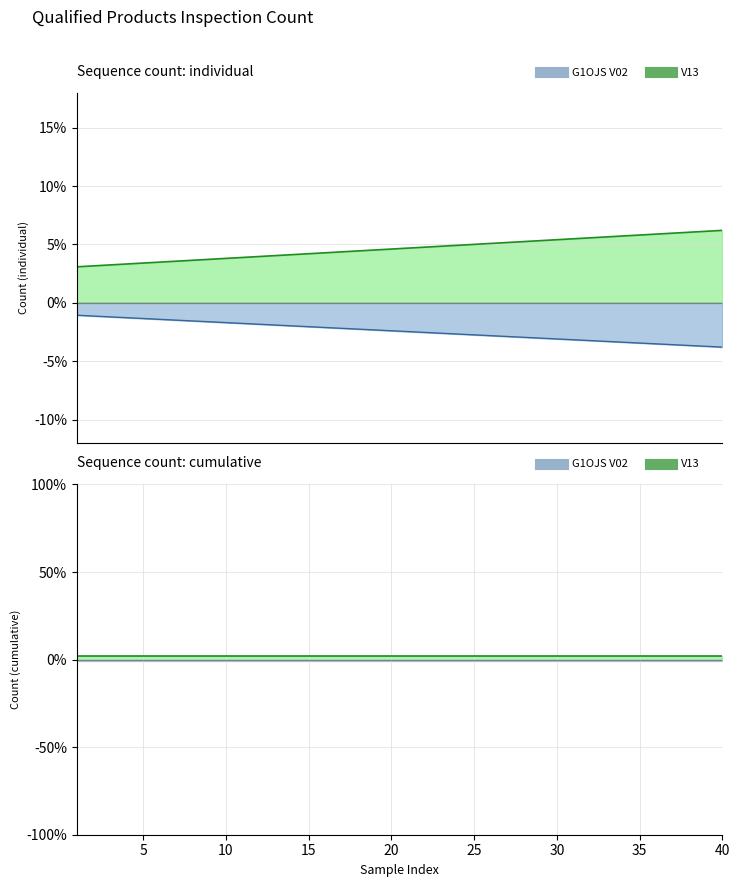

What is the approximate value at 6?

3.5